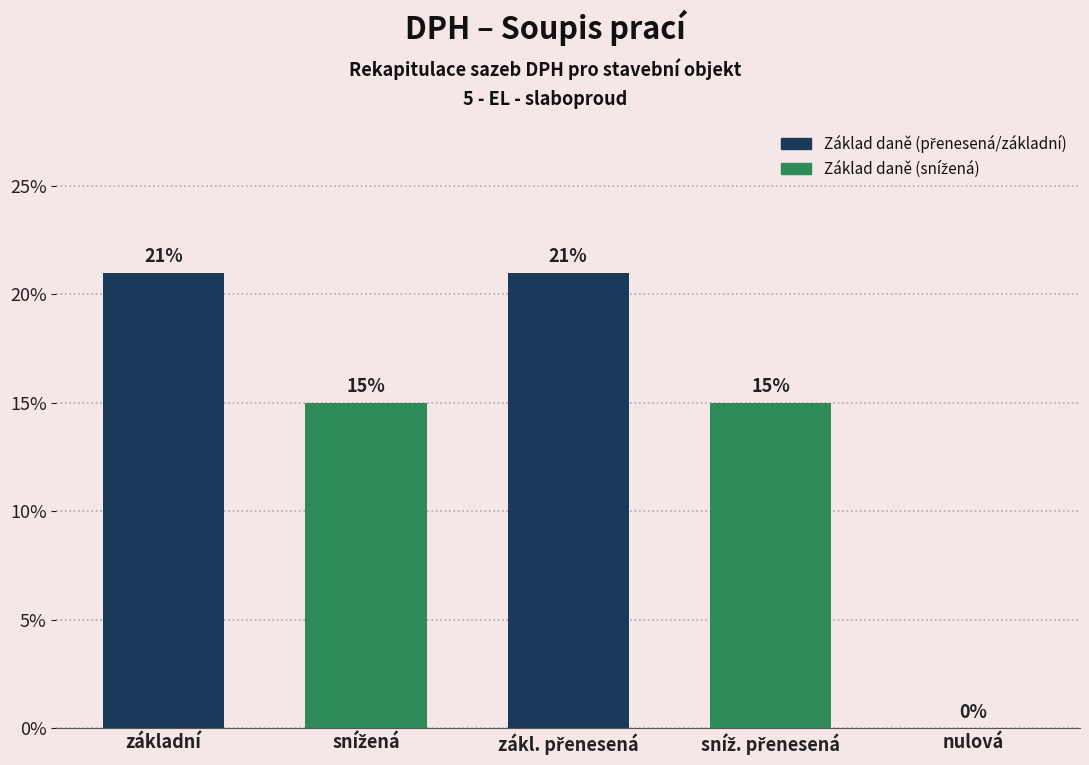

Are the bars horizontal?

No